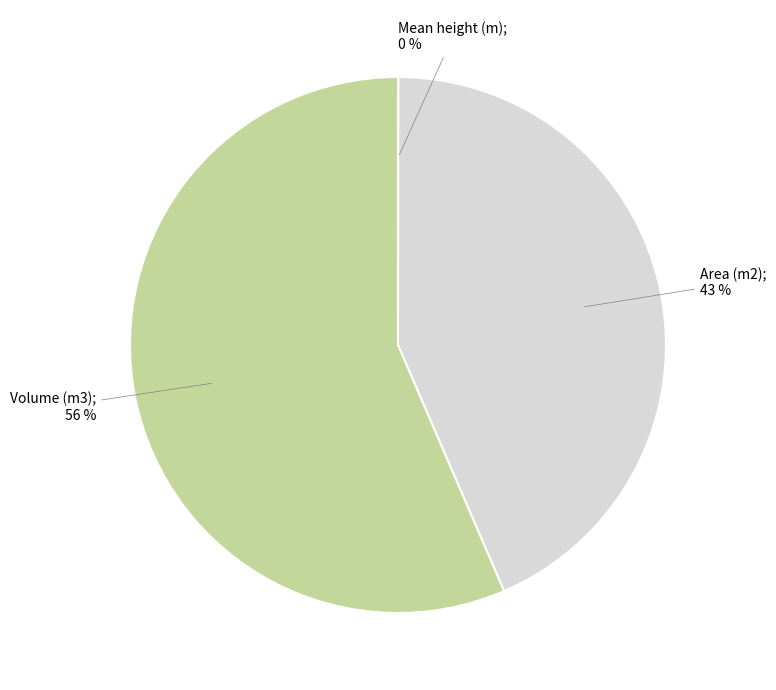

Which category has the biggest portion of the pie?

Volume (m3)